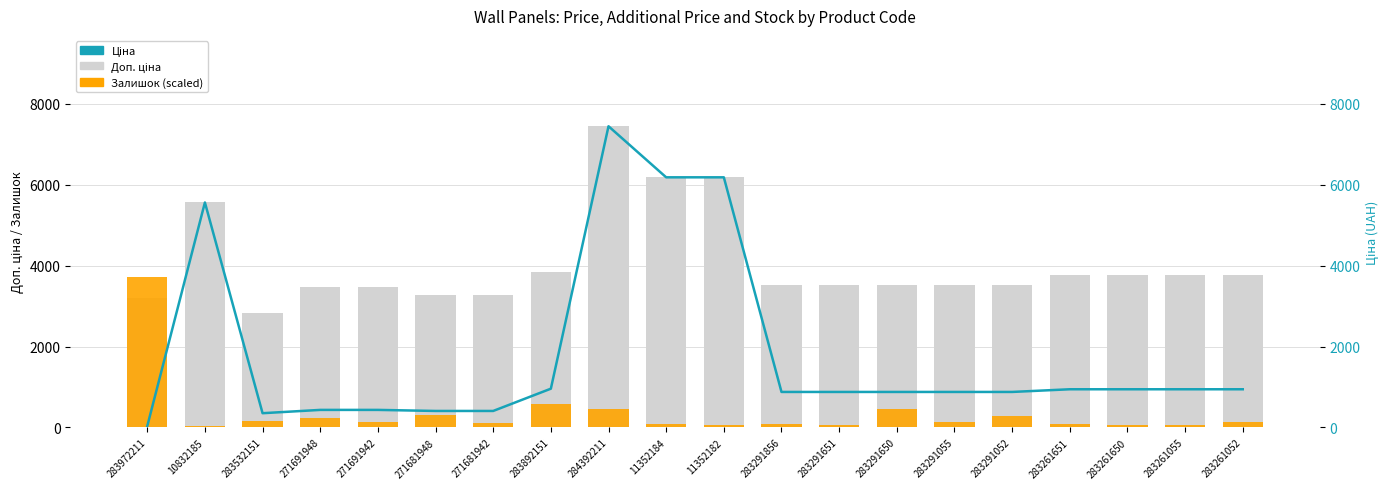

True or false: Залишок (scaled) has a value of 310.2 at 271681948.

True